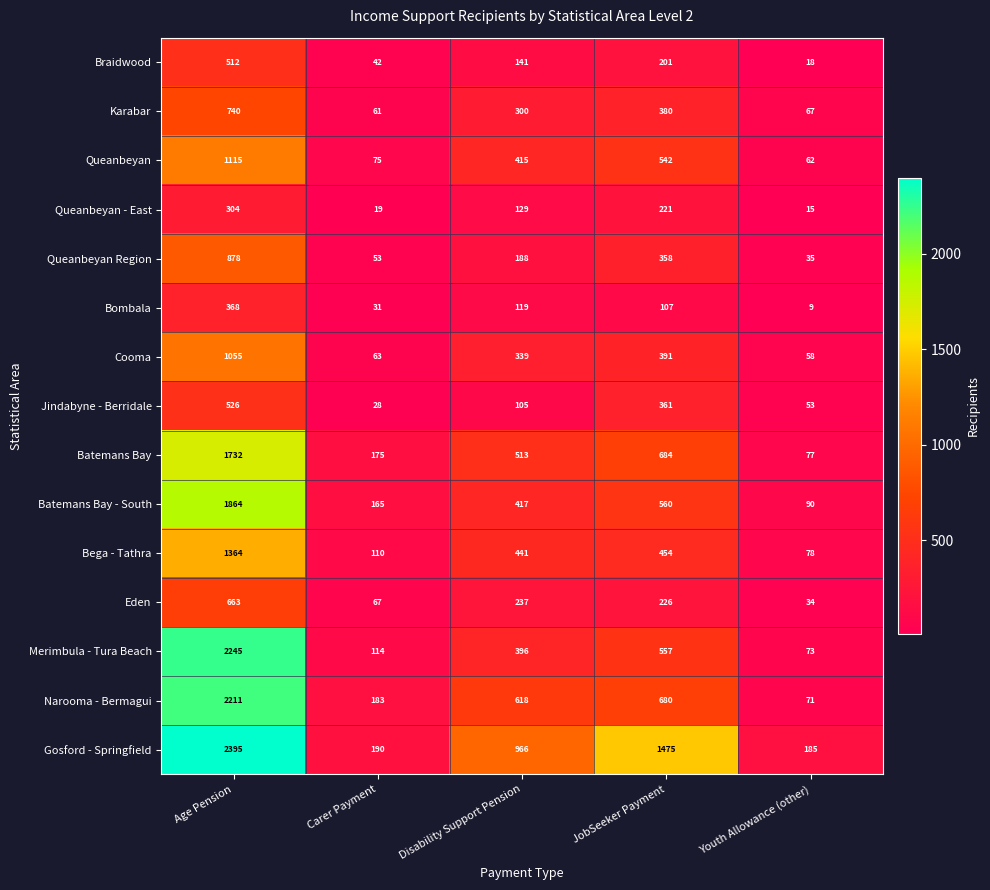

At how many categories does at least one series exceed 1440?

2